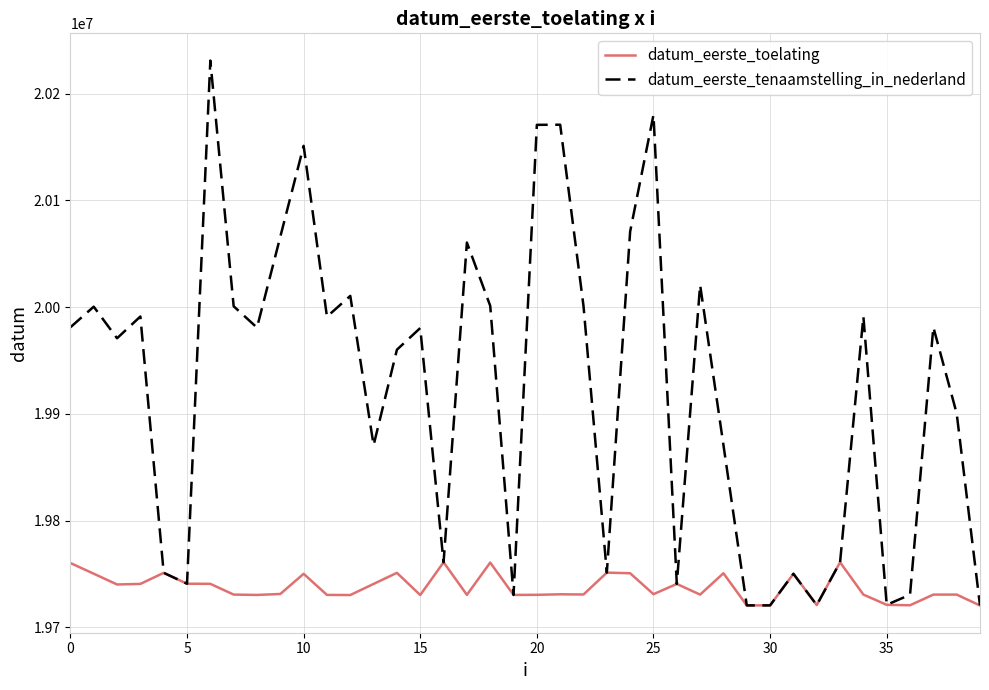

How many points are higher than both their immediate neighbors (excluding endpoints)?

11